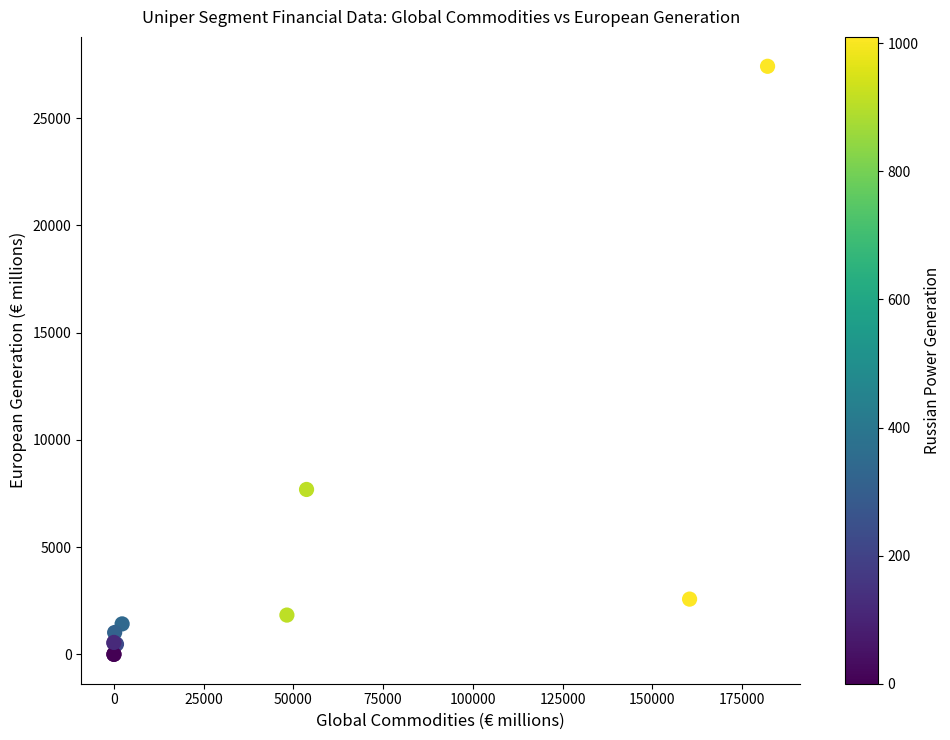

What Y value in the scatter plot is closest to 13710?

7688